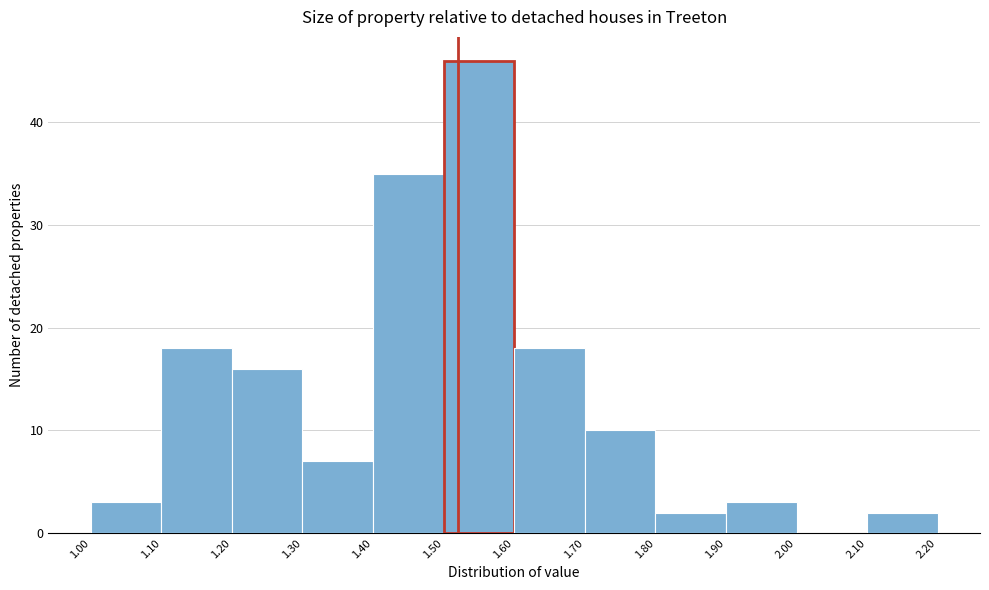

Reading left to right, transcribe this chart: for each bar, give the range it covers on the x-axis and its height. The values are not printed on the chart, so give them approximately, as read against the axis.

1.00 to 1.10: 3
1.10 to 1.20: 18
1.20 to 1.30: 16
1.30 to 1.40: 7
1.40 to 1.50: 35
1.50 to 1.60: 46
1.60 to 1.70: 18
1.70 to 1.80: 10
1.80 to 1.90: 2
1.90 to 2.00: 3
2.00 to 2.10: 0
2.10 to 2.20: 2